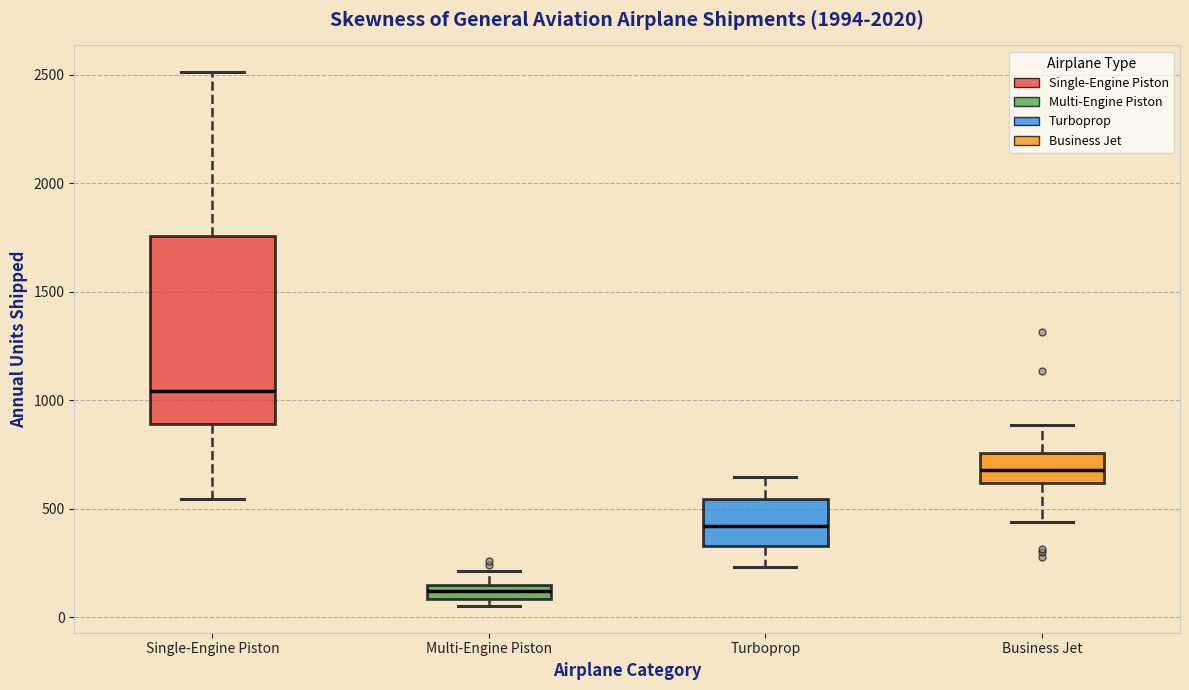

Which box's median line is the highest?

Single-Engine Piston